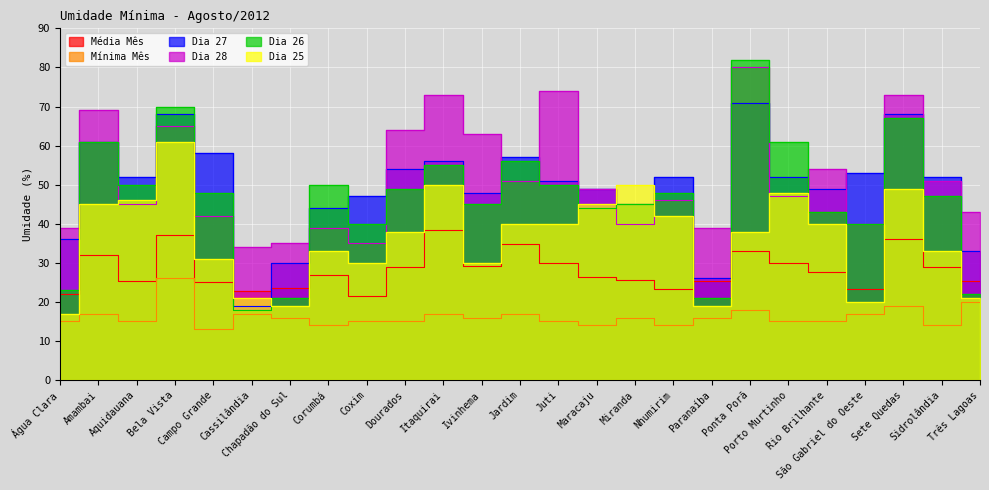

Which series has the largest total across all categories?

Dia 28